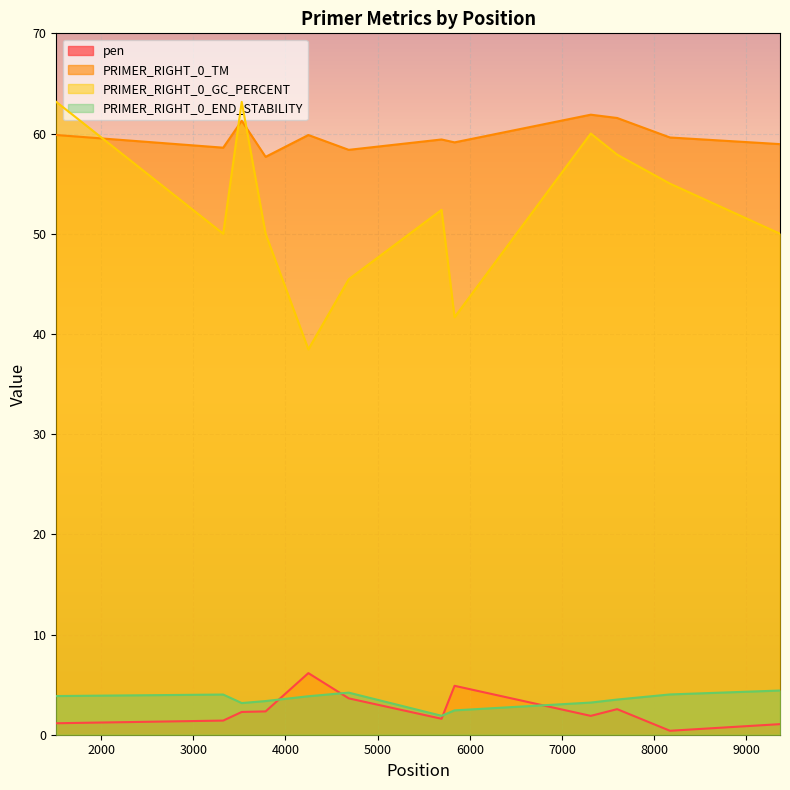

How many data points in PRIMER_RIGHT_0_TM are above 59?

8